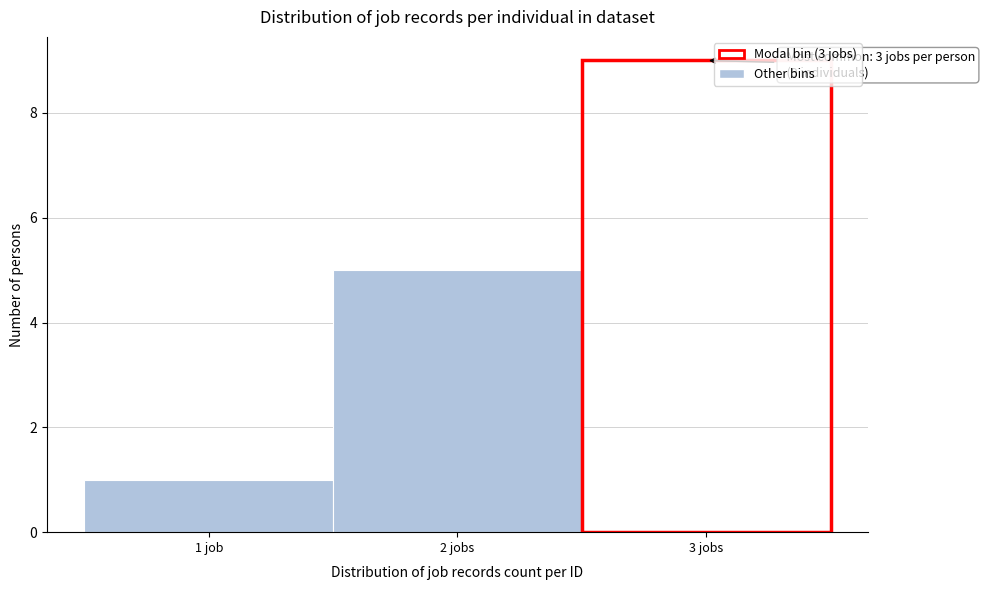

Reading right to left, extract all data points from this chart.

3 jobs=9	2 jobs=5	1 job=1